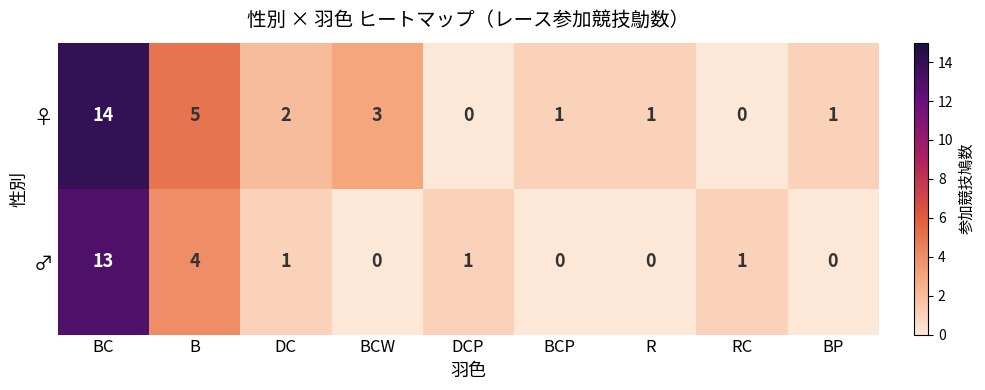

Which category has the highest value in the ♂ series?

BC